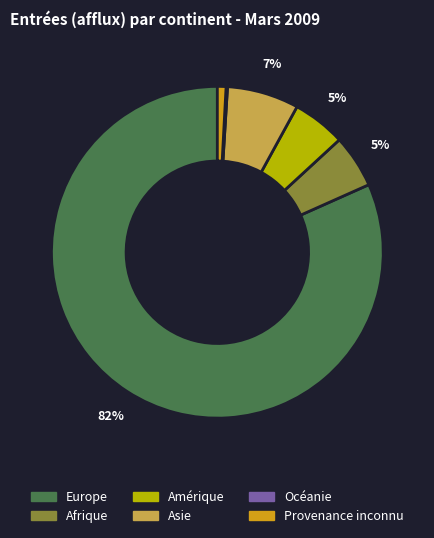

What is the largest slice in the pie chart?

Europe